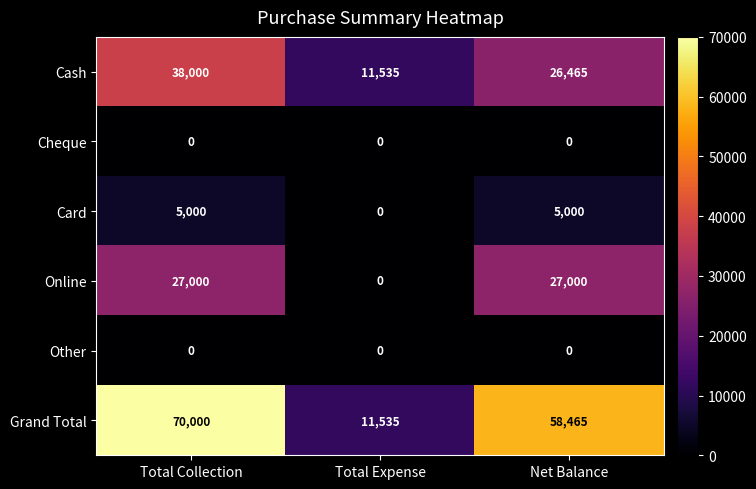

What is the total value across all series at Net Balance?

116930